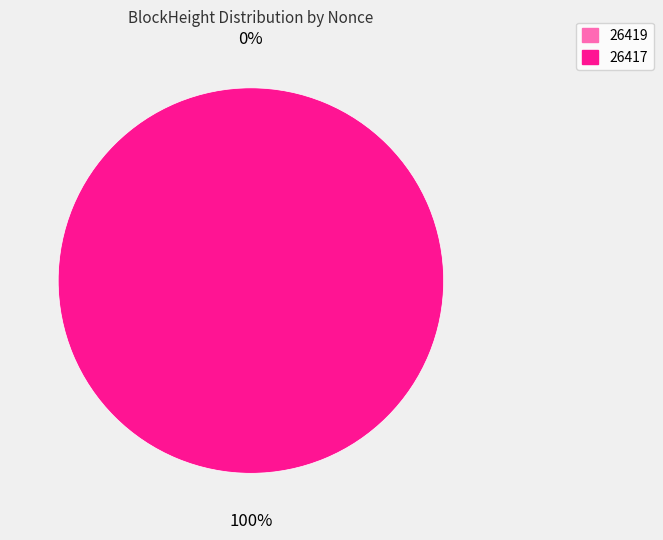

How many segments does this pie chart have?

2